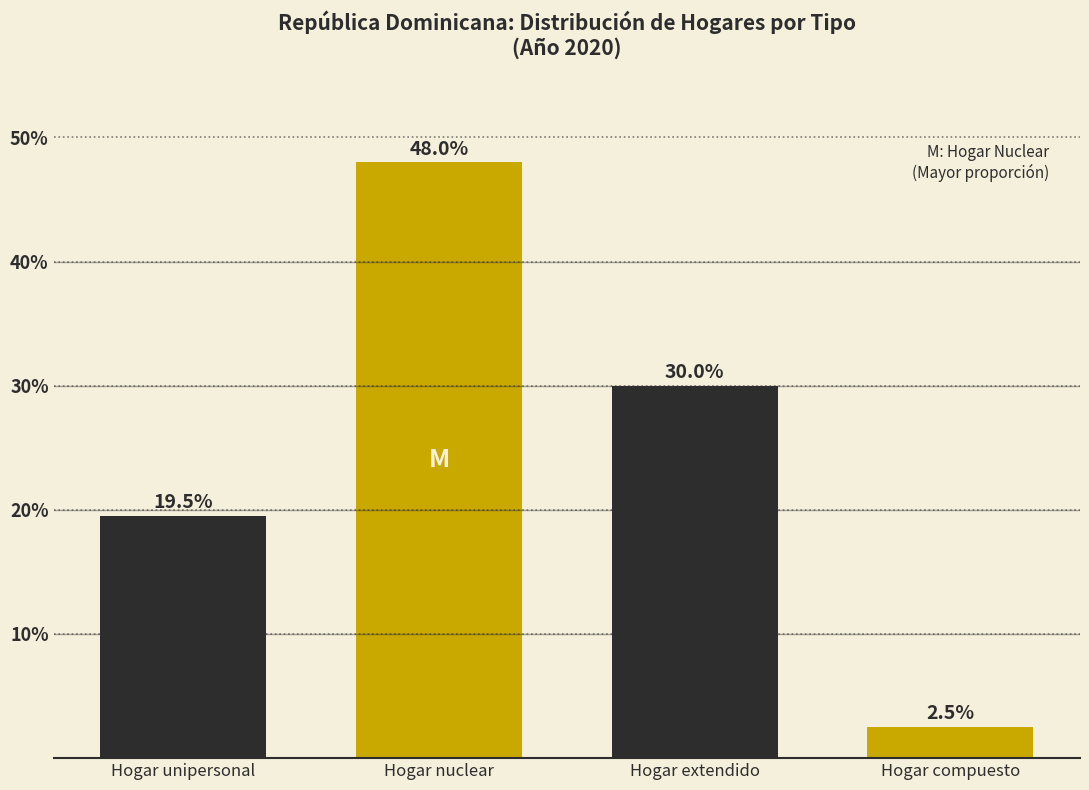

Reading left to right, what are all the values shown in this chart?

Hogar unipersonal=19.5	Hogar nuclear=48.0	Hogar extendido=30.0	Hogar compuesto=2.5